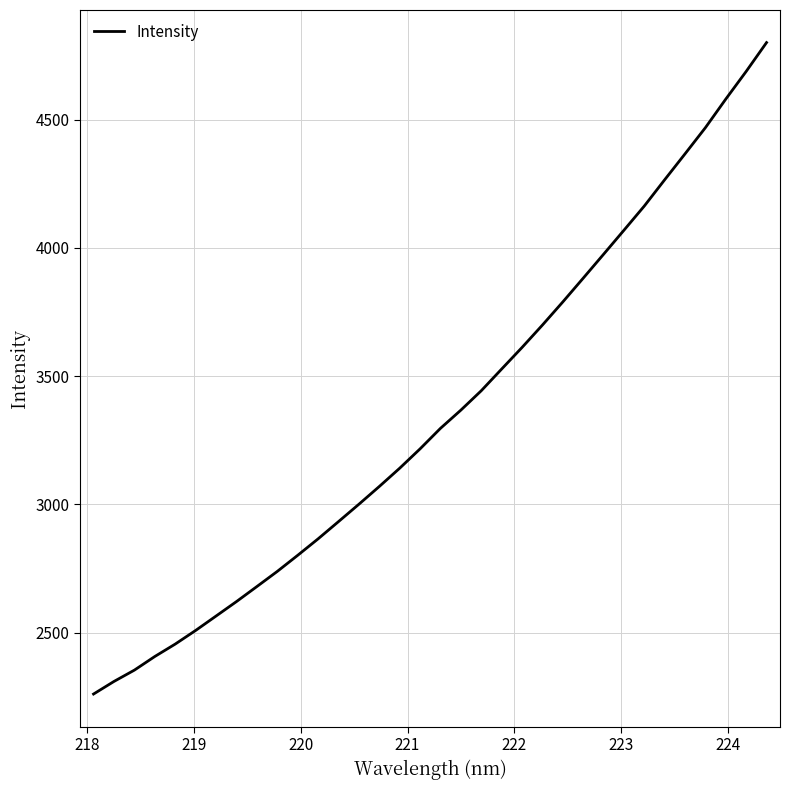

What is the smallest value displayed?

2260.5